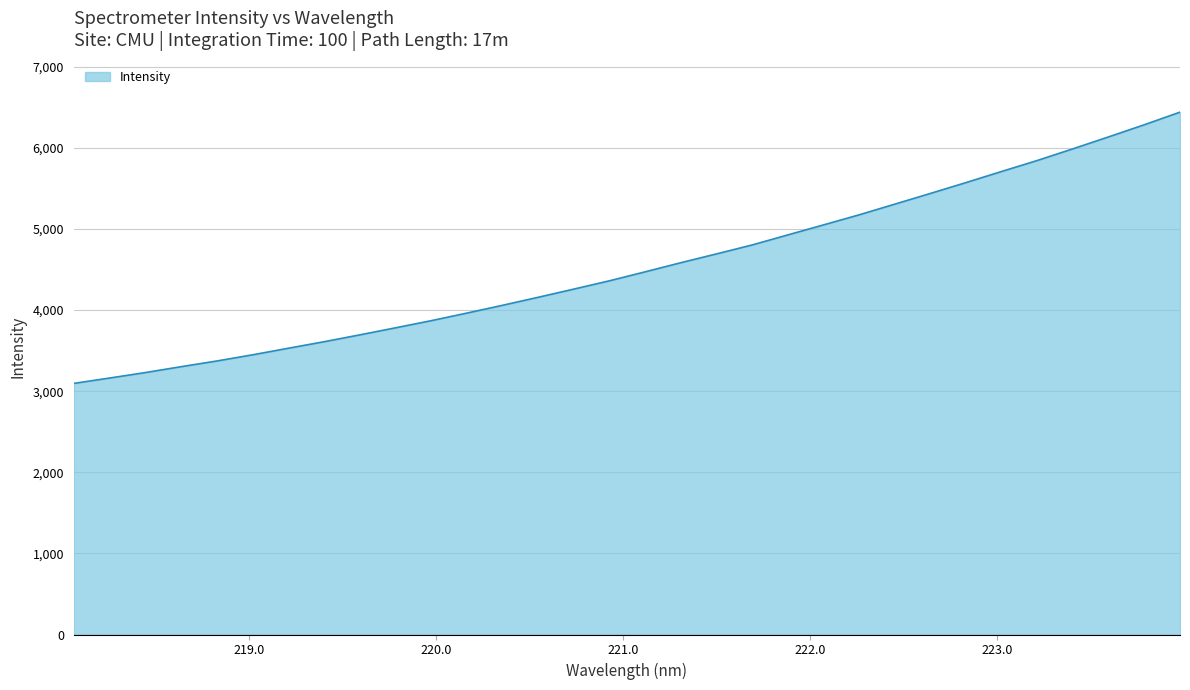

What is the average value?

4540.8